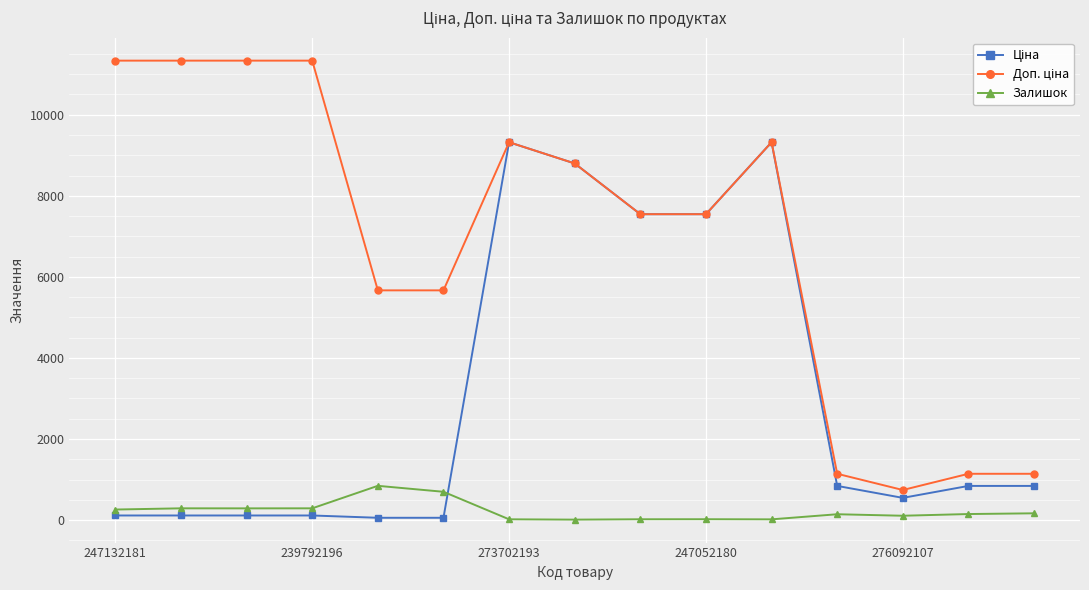

At how many categories does at least one series exceed 6277?

9